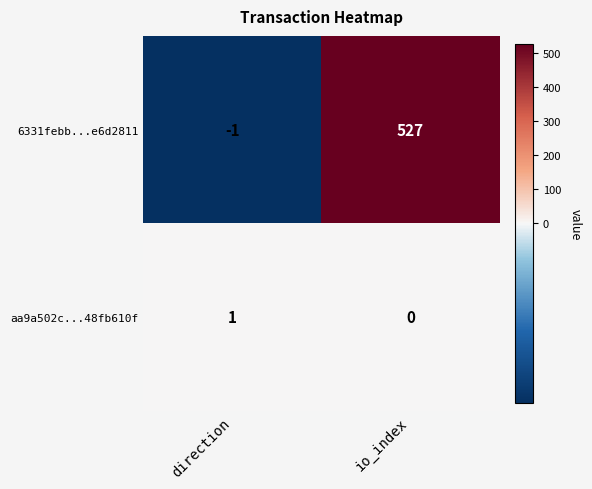

The 6331febb...e6d2811 series shows -1 at direction. True or false?

True